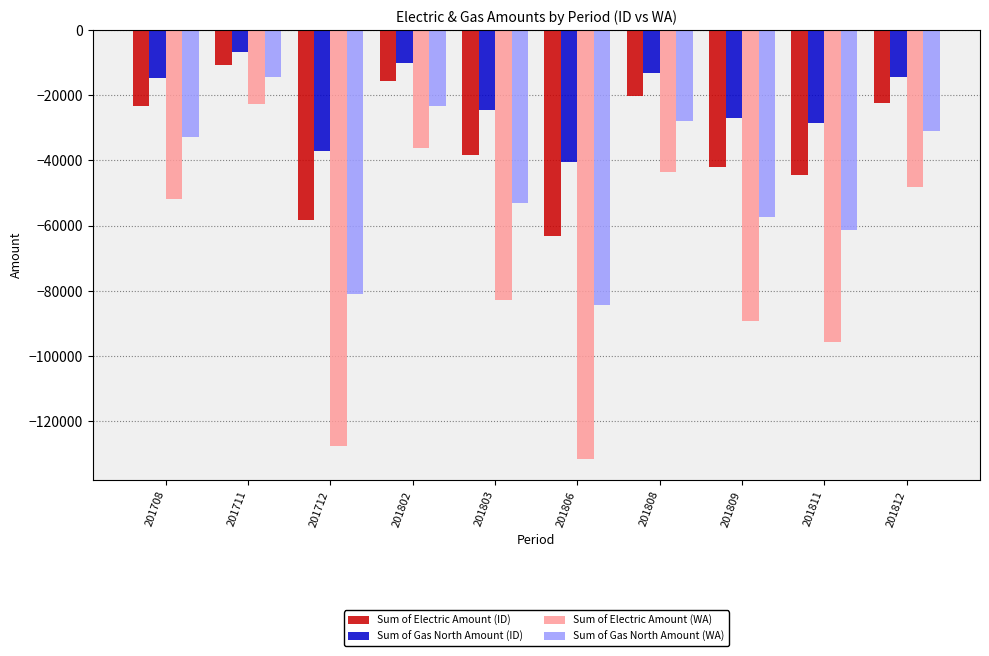

At 201808, list the series in order from smallest to largest.

Sum of Electric Amount (WA), Sum of Gas North Amount (WA), Sum of Electric Amount (ID), Sum of Gas North Amount (ID)